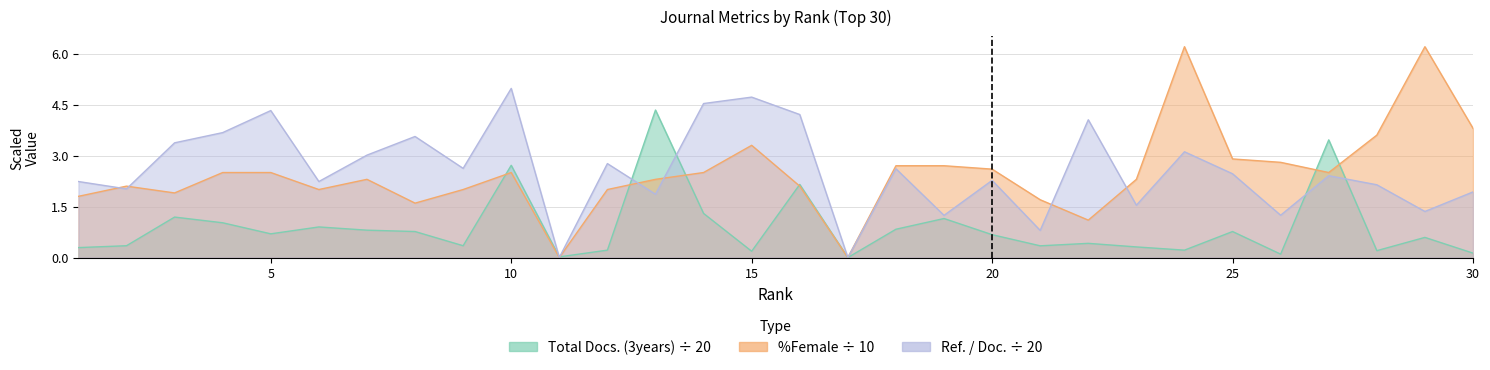

After their last crossing, which series has the higher values: Total Docs. (3years) or Ref. / Doc.?

Ref. / Doc.